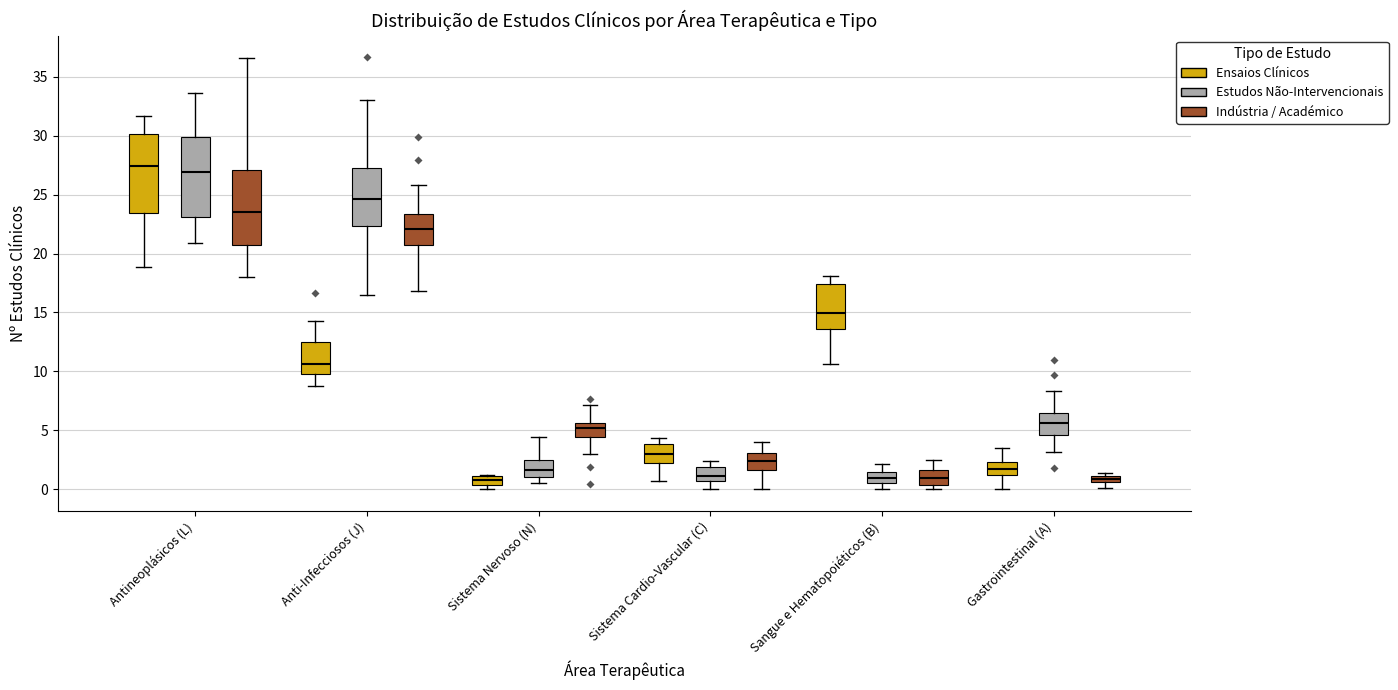

Where is the lower edge of the box for Sangue e Hematopoiéticos (B) (Indústria / Académico) on the y-axis? The values are not printed on the chart, so give them approximately, as read against the axis.

0.5